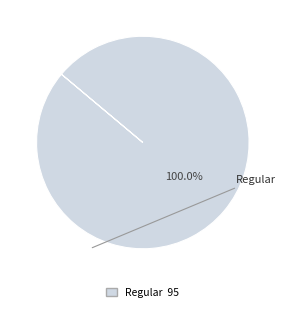

Is there any slice that represents more than half of the pie?

Yes